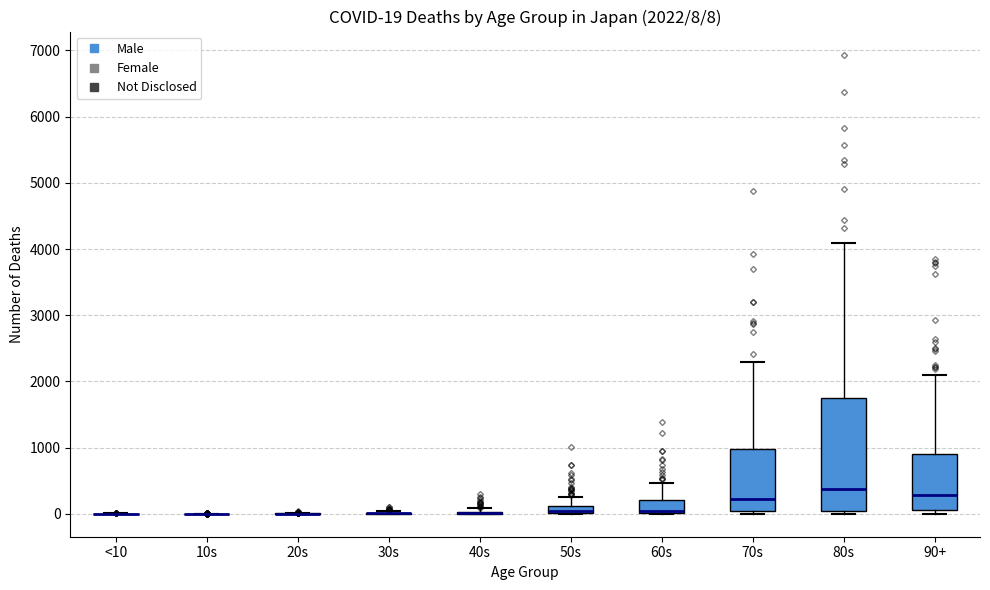

Comparing the boxes themselves (not the whiskers), which one is the tallest?

80s